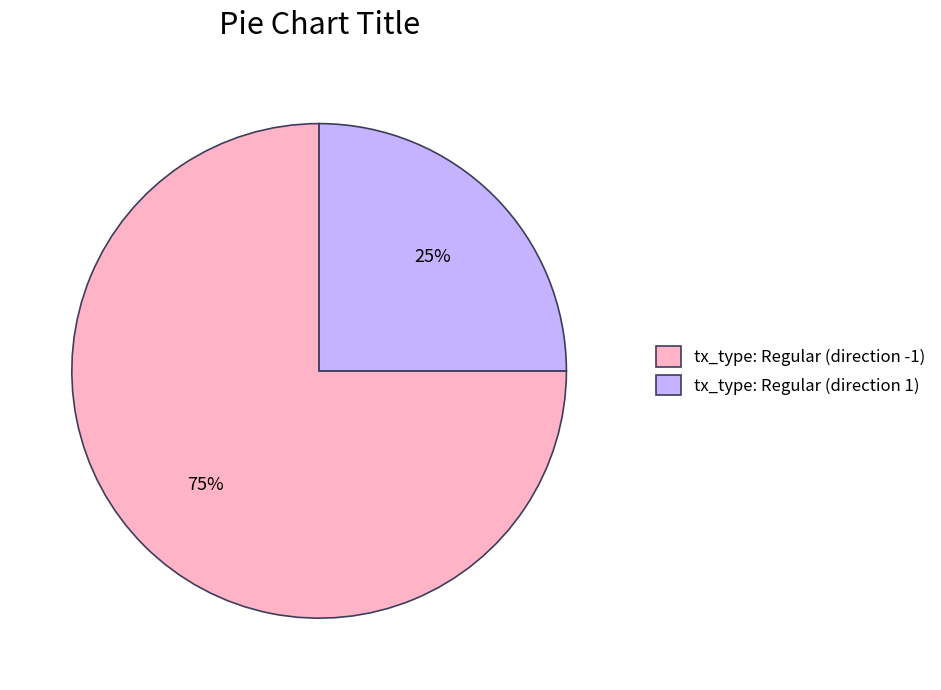

What percentage is the tx_type: Regular (direction 1) slice, to the nearest percent?

25%